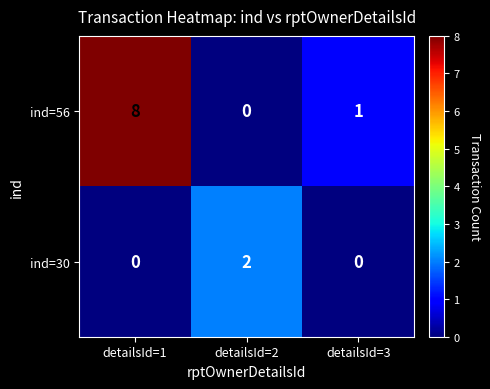

Is it true that ind=56 equals 2 at detailsId=3?

False